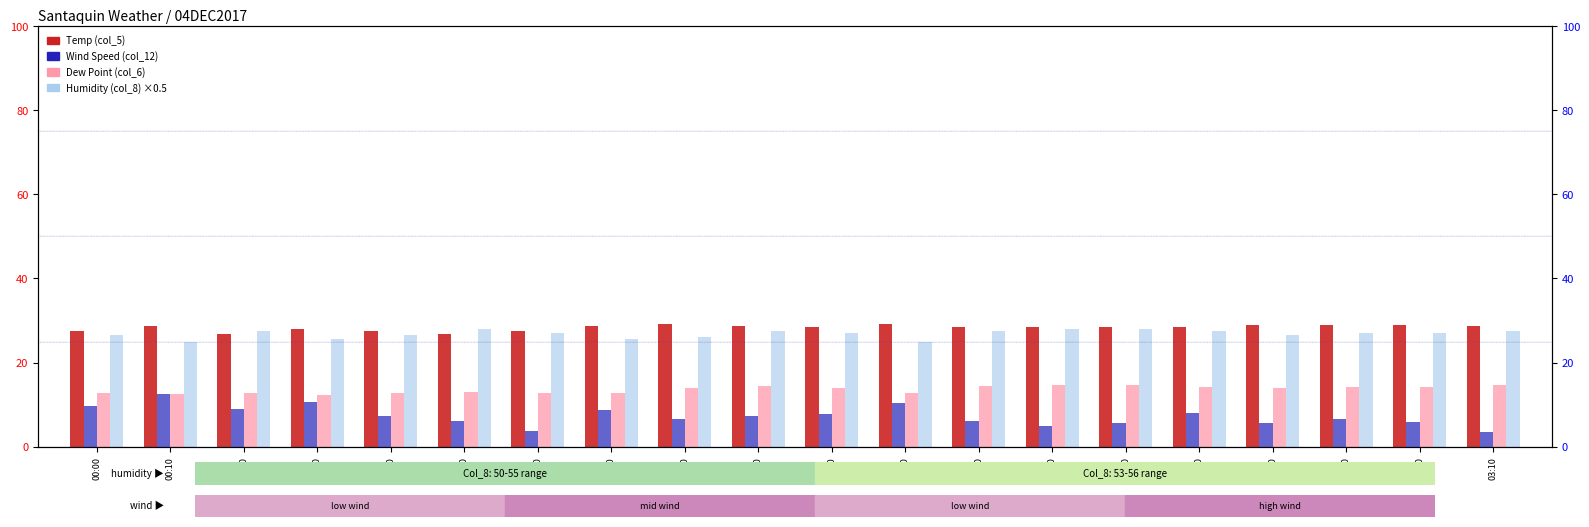

What is the total value across all series at 03:00?

76.1